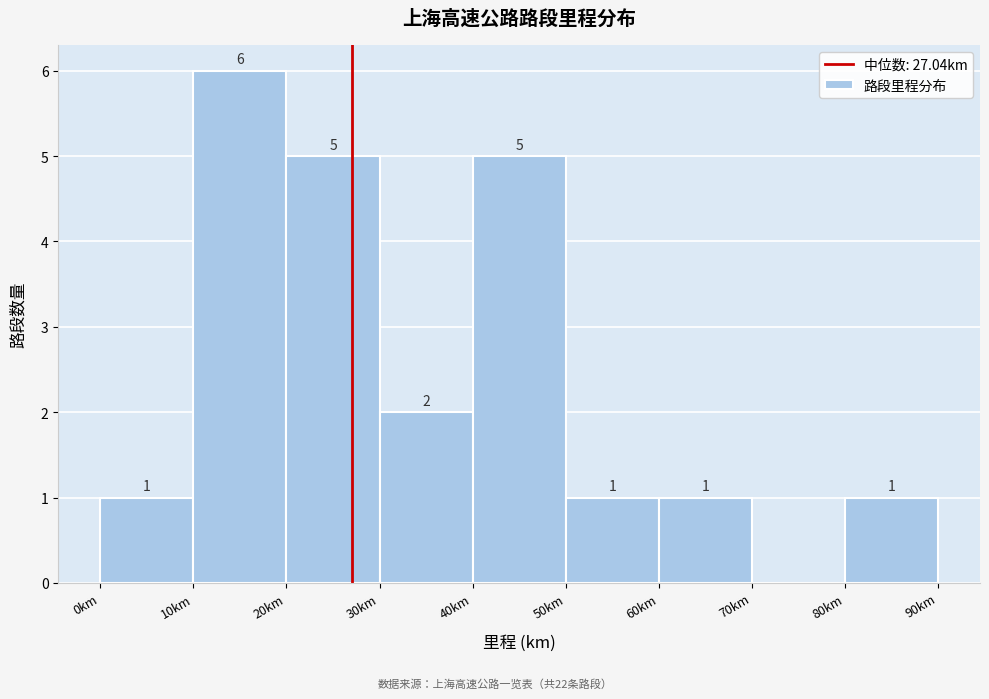

Over which range of the x-axis is the bar tallest?

10 to 20